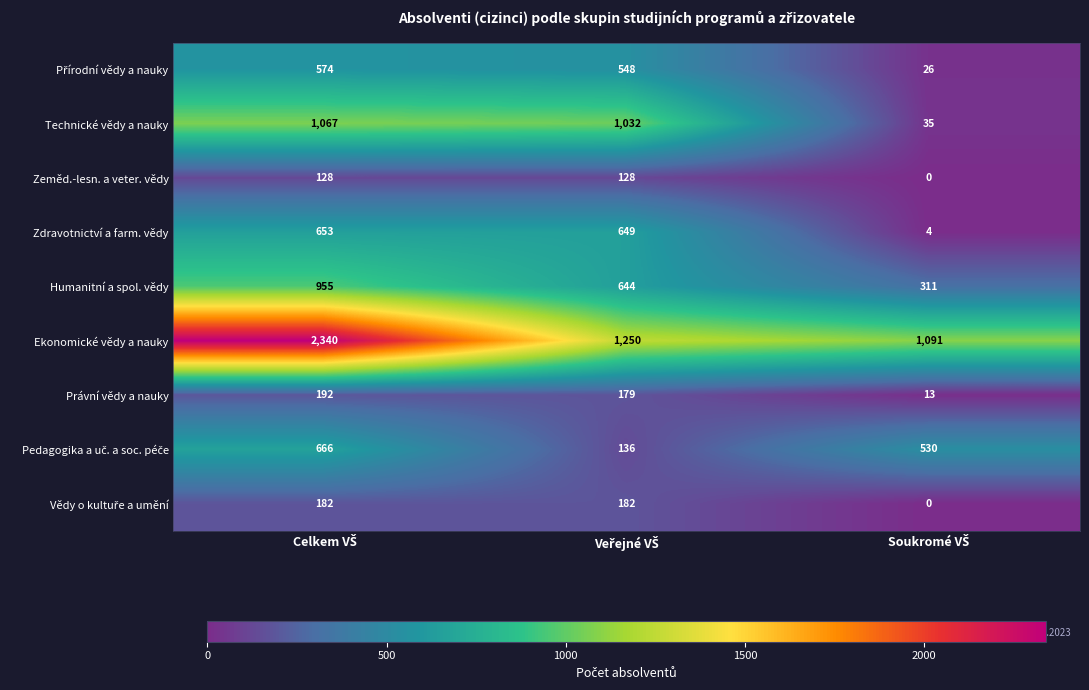

What is the maximum value for Zeměd.-lesn. a veter. vědy?

128